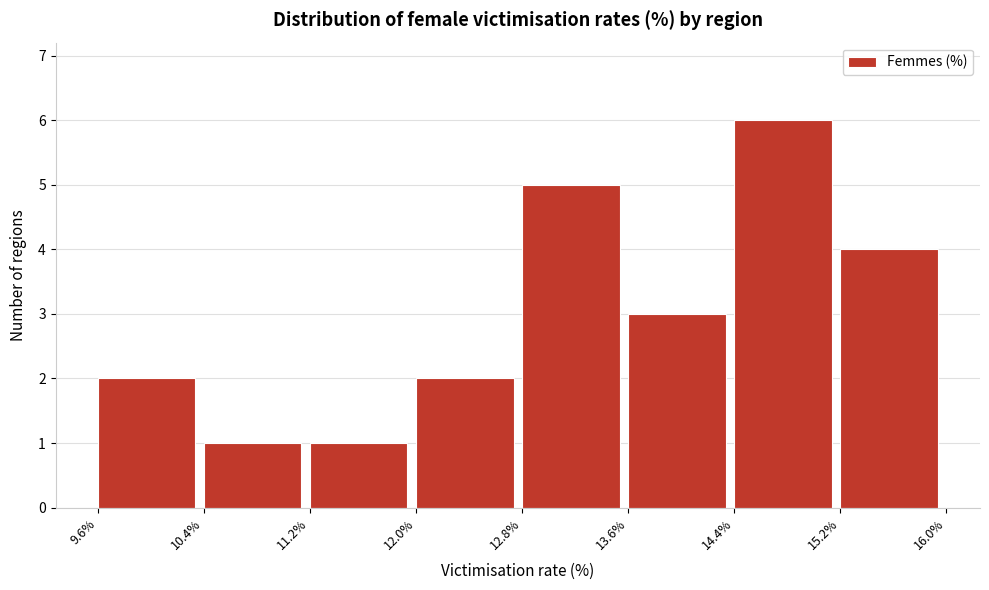

Reading left to right, transcribe this chart: for each bar, give the range it covers on the x-axis and its height. The values are not printed on the chart, so give them approximately, as read against the axis.

9.6% to 10.4%: 2
10.4% to 11.2%: 1
11.2% to 12.0%: 1
12.0% to 12.8%: 2
12.8% to 13.6%: 5
13.6% to 14.4%: 3
14.4% to 15.2%: 6
15.2% to 16.0%: 4